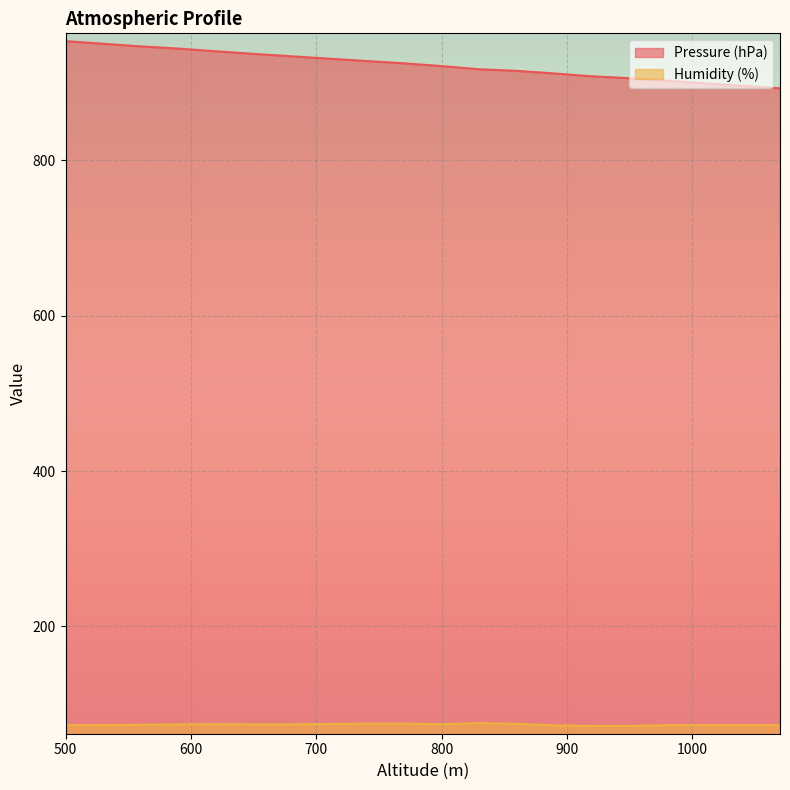

Reading left to right, transcribe all the data shown in this chart.

Pressure (hPa): 500=953.1	530=949.7	560=946.3	590=943.5	620=940.0	650=936.7	680=933.6	710=930.5	740=927.5	770=924.5	800=921.0	830=916.9	860=914.8	890=911.5	920=907.8	950=905.4	980=902.2	1010=898.8	1040=895.5	1070=892.4
Humidity (%): 500=73.0	530=73.0	560=73.5	590=74.0	620=74.2	650=74.0	680=74.0	710=74.5	740=75.0	770=75.0	800=74.2	830=75.7	860=74.7	890=72.7	920=72.0	950=72.0	980=73.0	1010=73.0	1040=73.0	1070=73.0